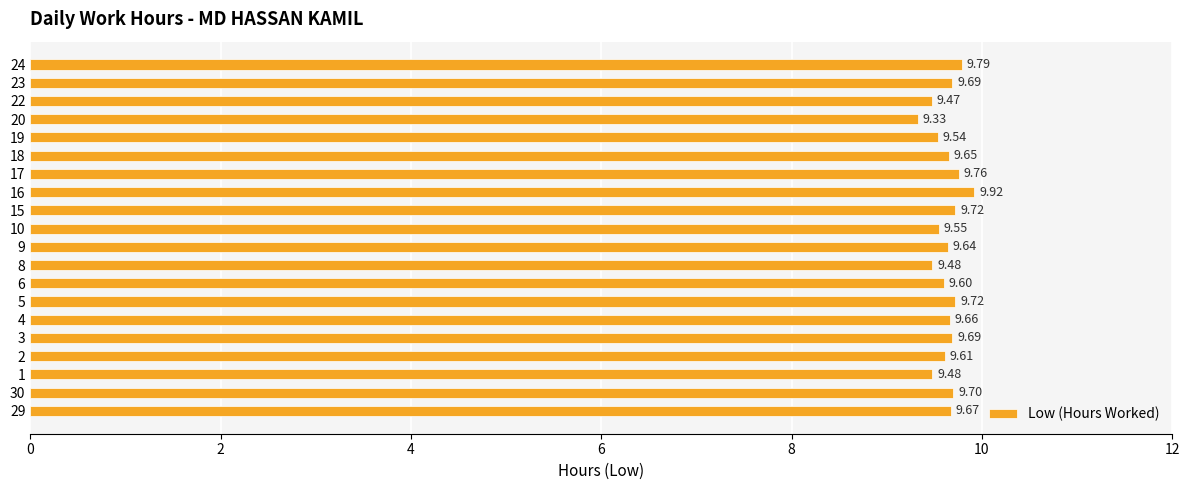

Which has a higher value, 15 or 3?

15